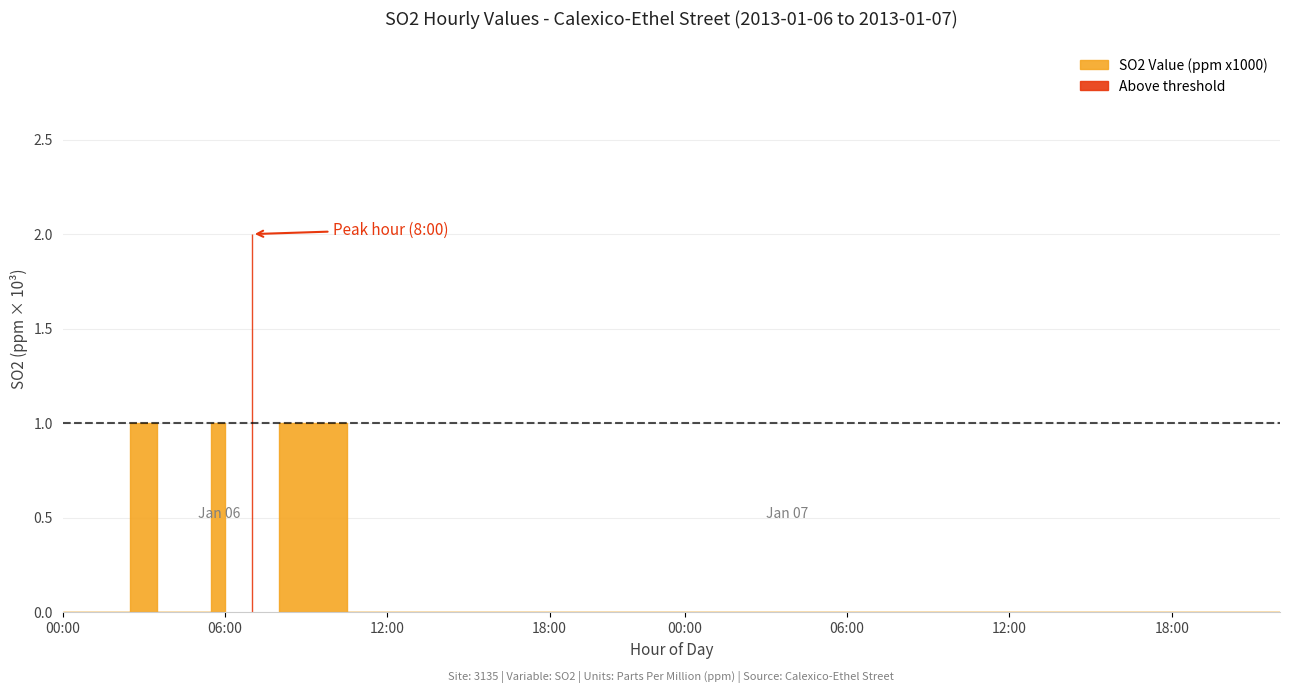

Count the number of categories in the chart.

20